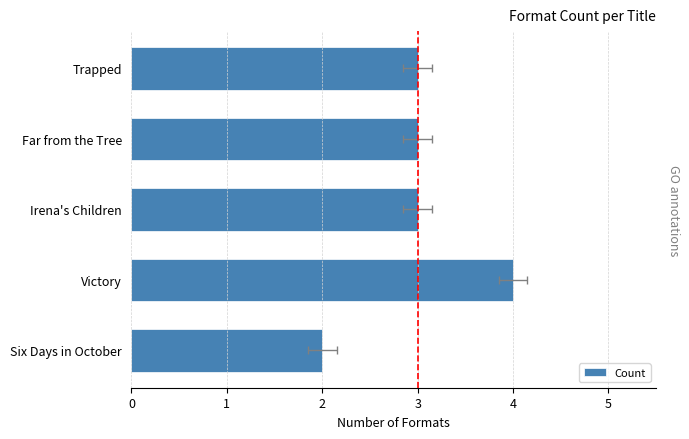

What is the sum of the values at Irena's Children and Six Days in October?

5